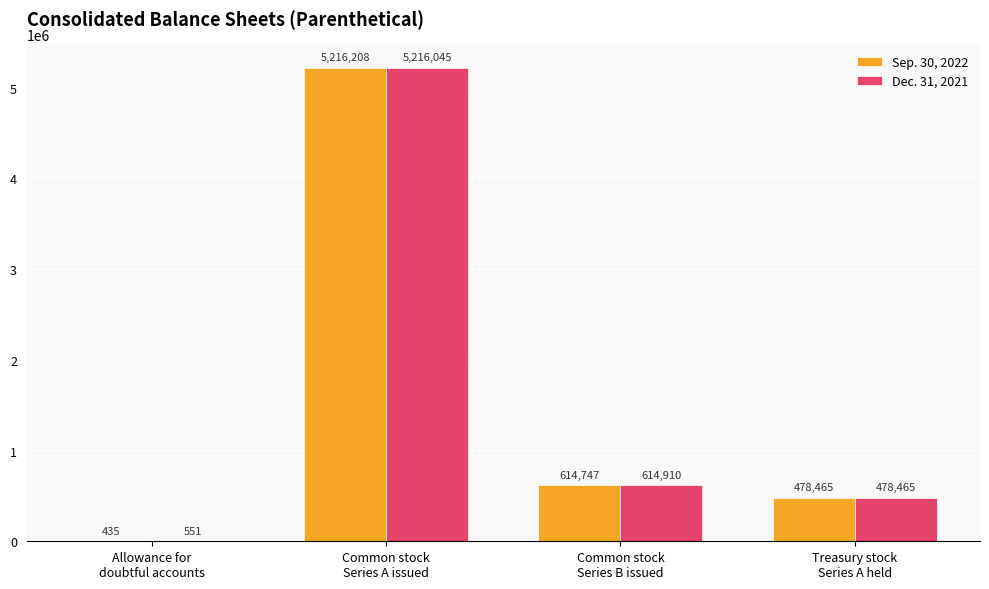

Which series changed the most between Allowance for
doubtful accounts and Common stock
Series B issued?

Dec. 31, 2021